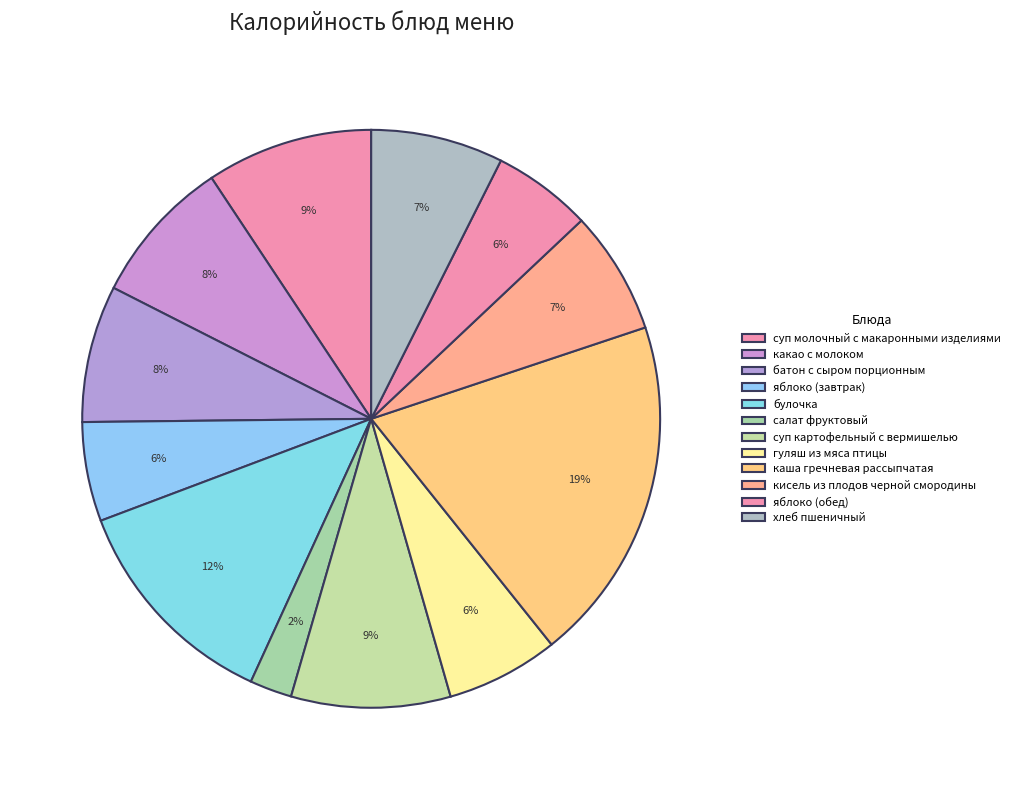

To the nearest percent, what is the combined percentage of гуляш из мяса птицы and салат фруктовый?

9%